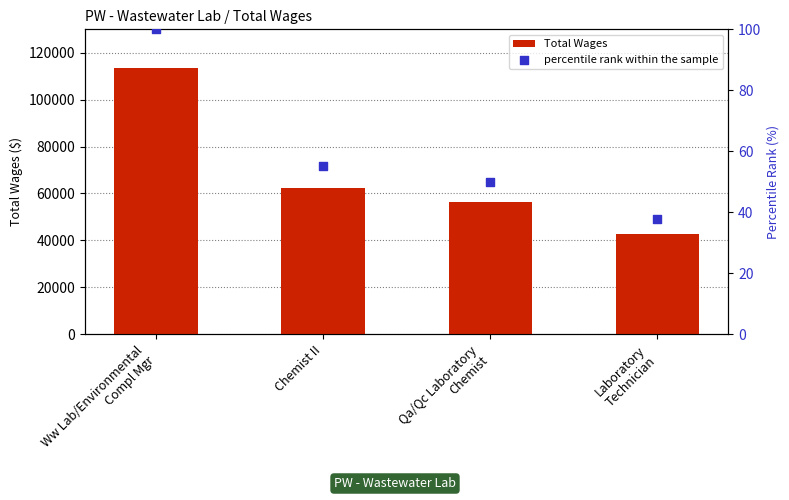

What is the total value across all series at Ww Lab/Environmental
Compl Mgr?

113403.0